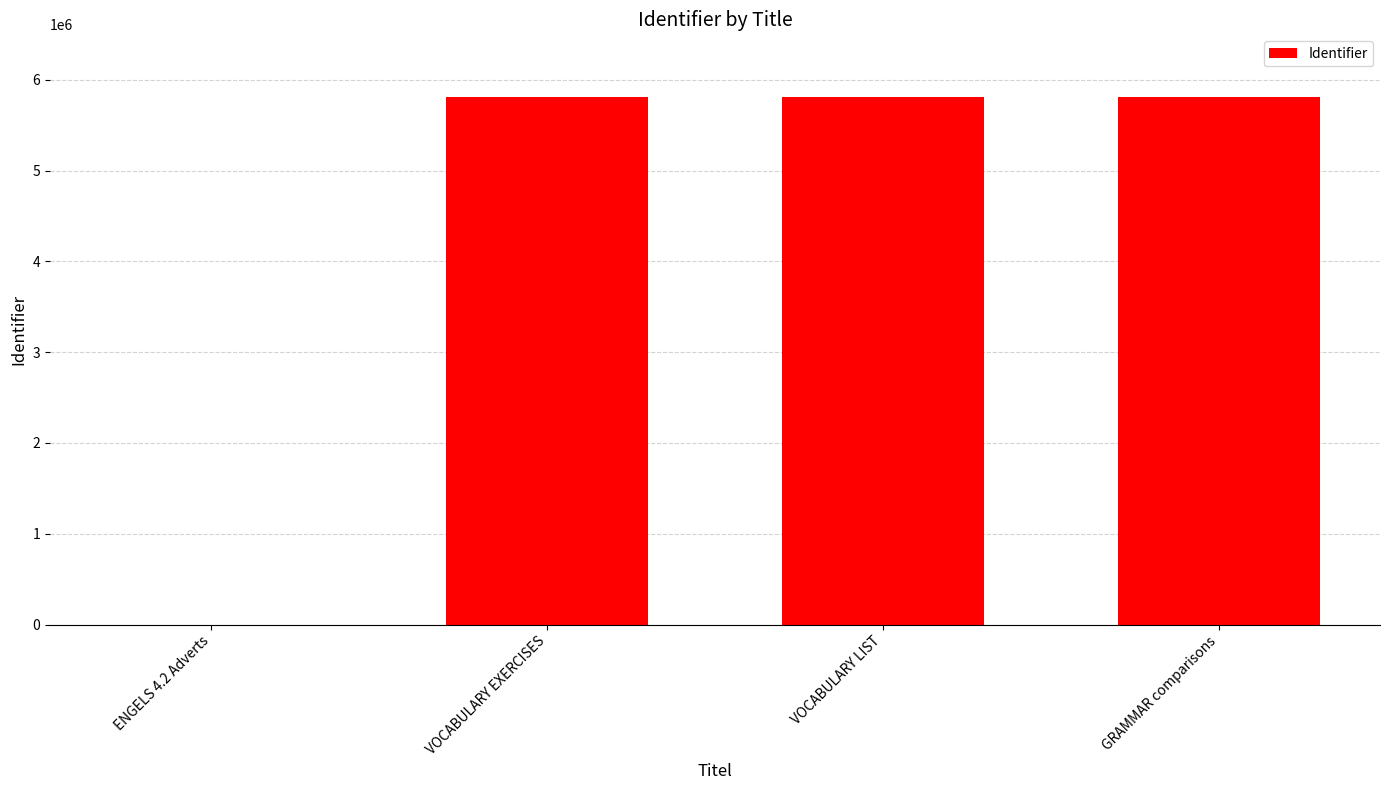

Which has a higher value, VOCABULARY LIST or ENGELS 4.2 Adverts?

VOCABULARY LIST